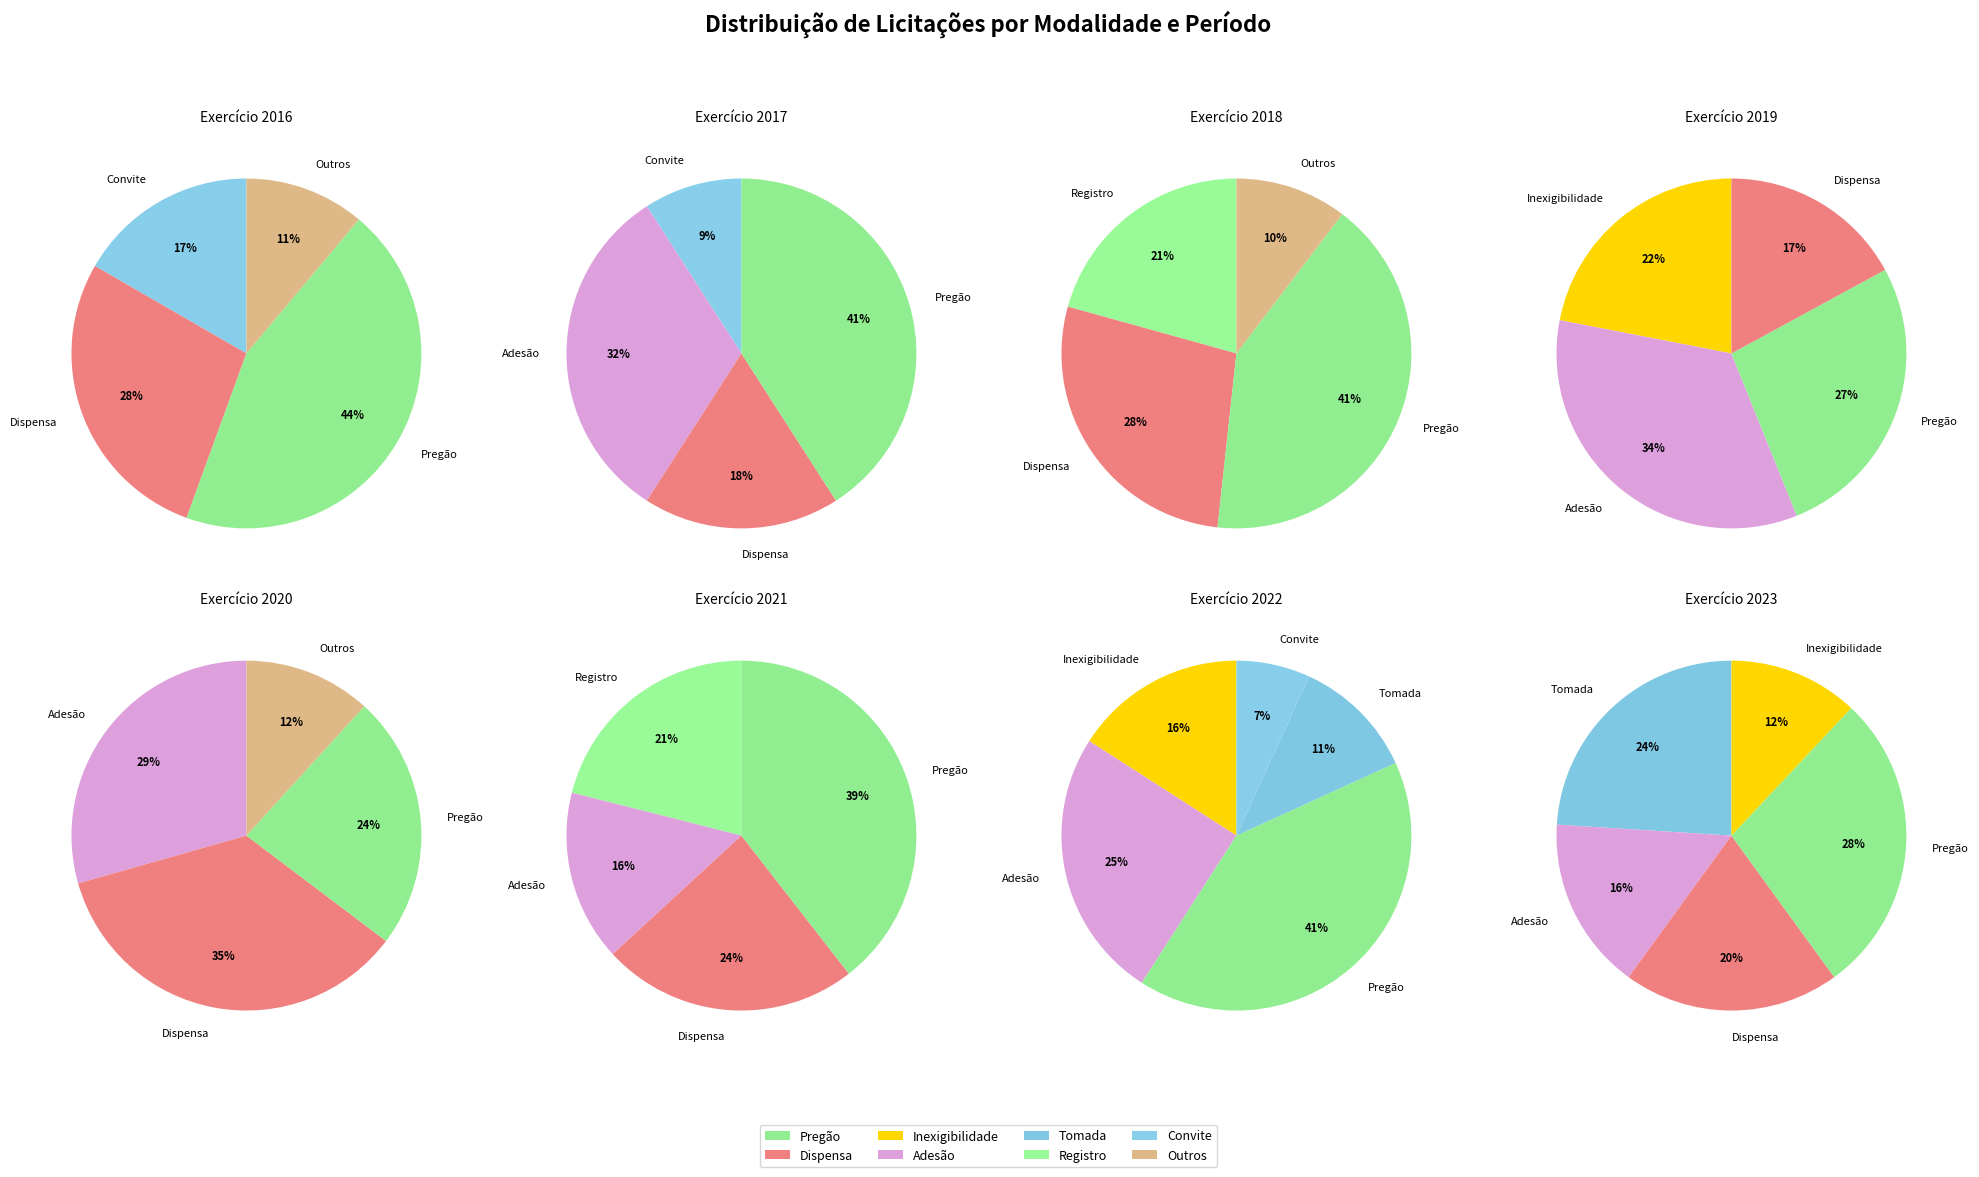

Is there any slice that represents more than half of the pie?

No